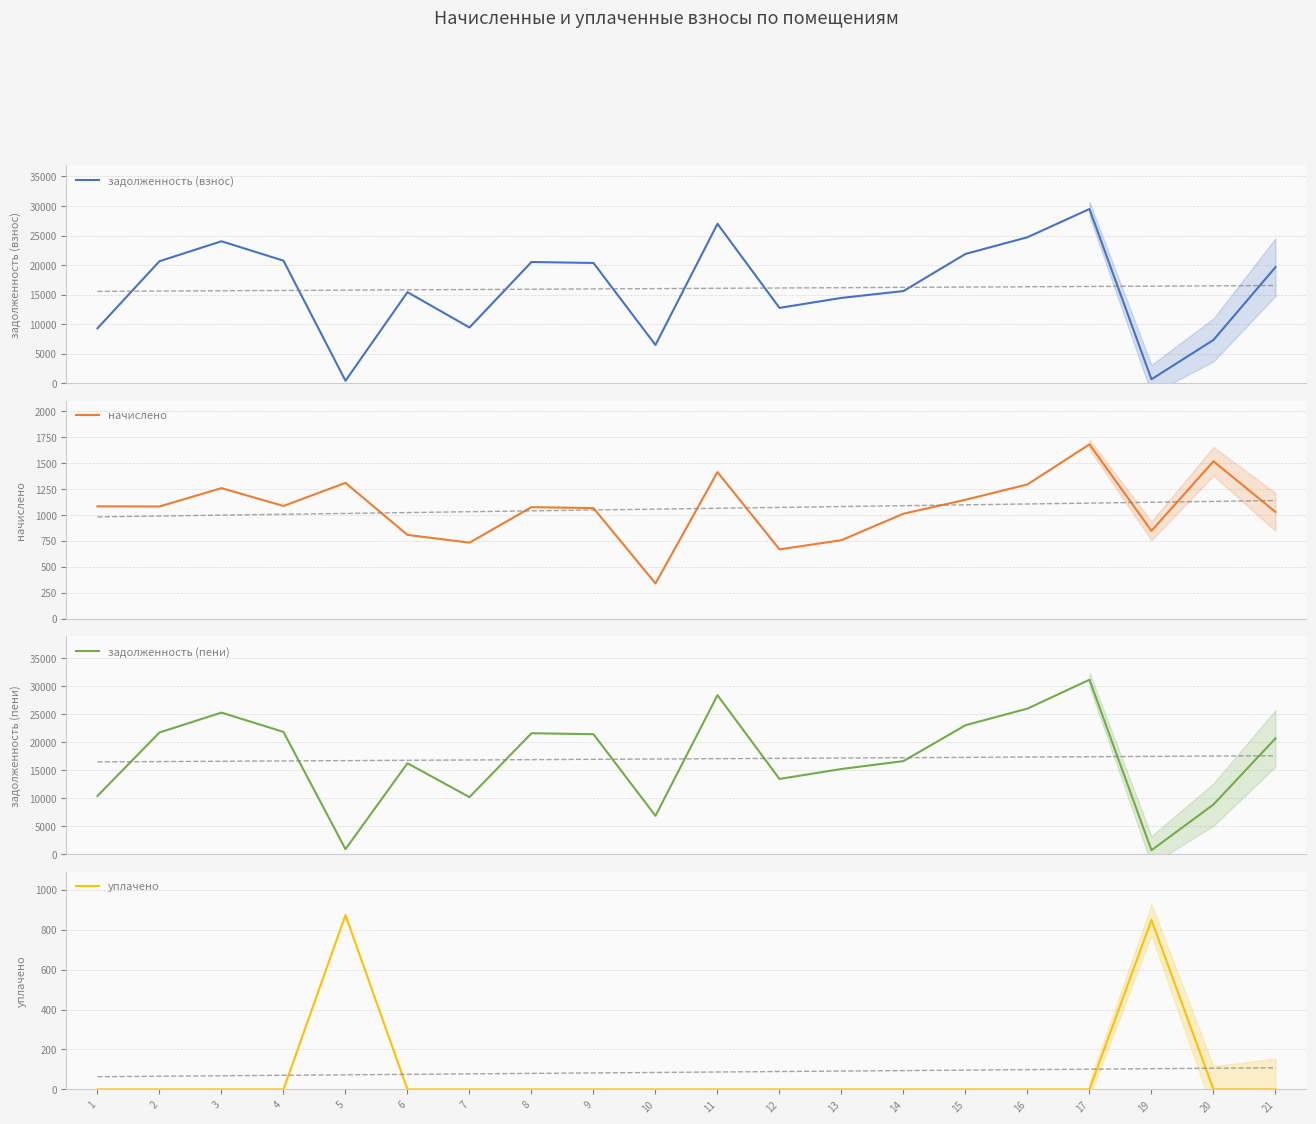

Is this an area chart (filled region under the line)?

No